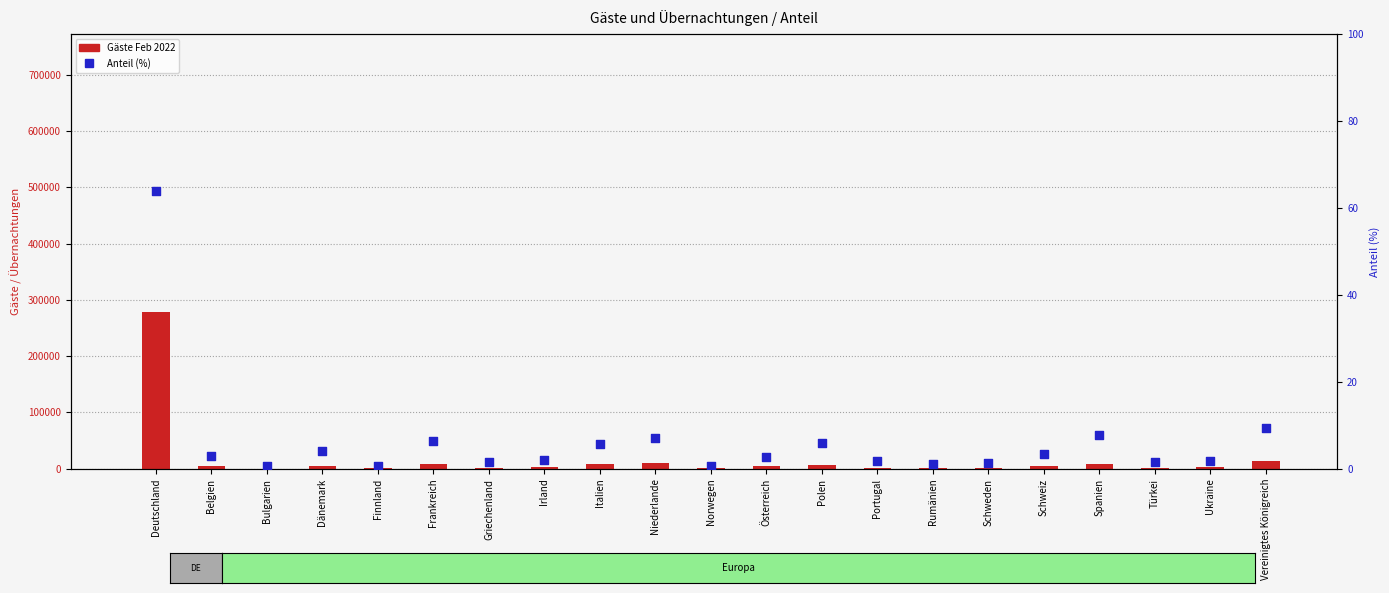

Is the value of Anteil (Prozent) at Schweden greater than the value of Gäste Feb 2022 at Spanien?

No